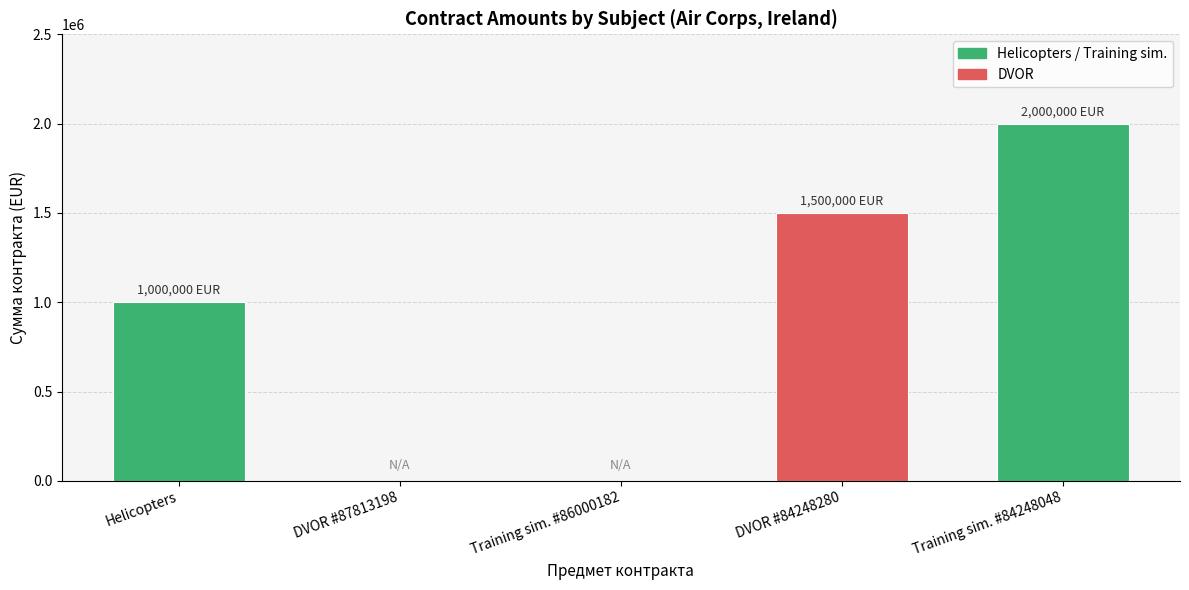

What is the sum of the values at DVOR #84248280 and Training sim. #84248048?

3500000